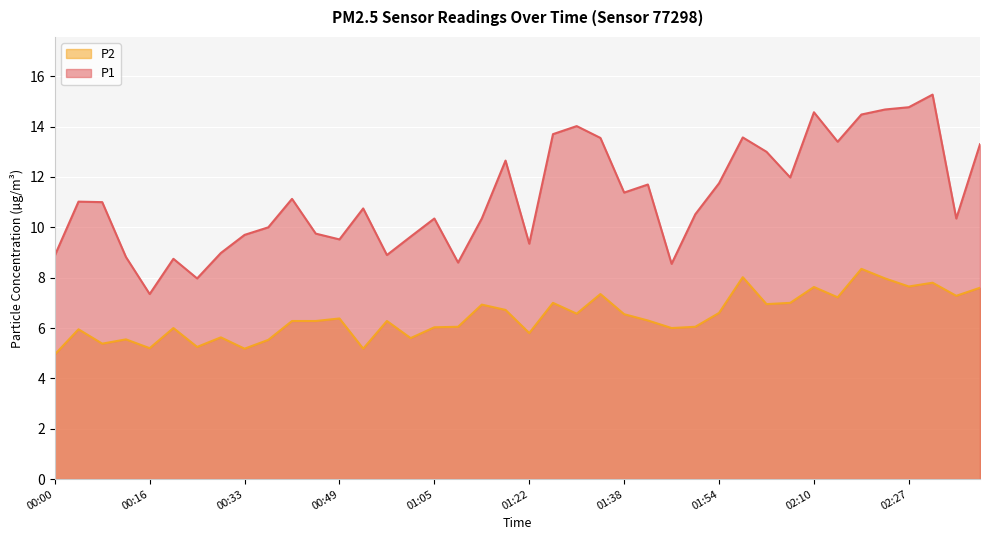

What are all the series names shown in the legend?

P2, P1